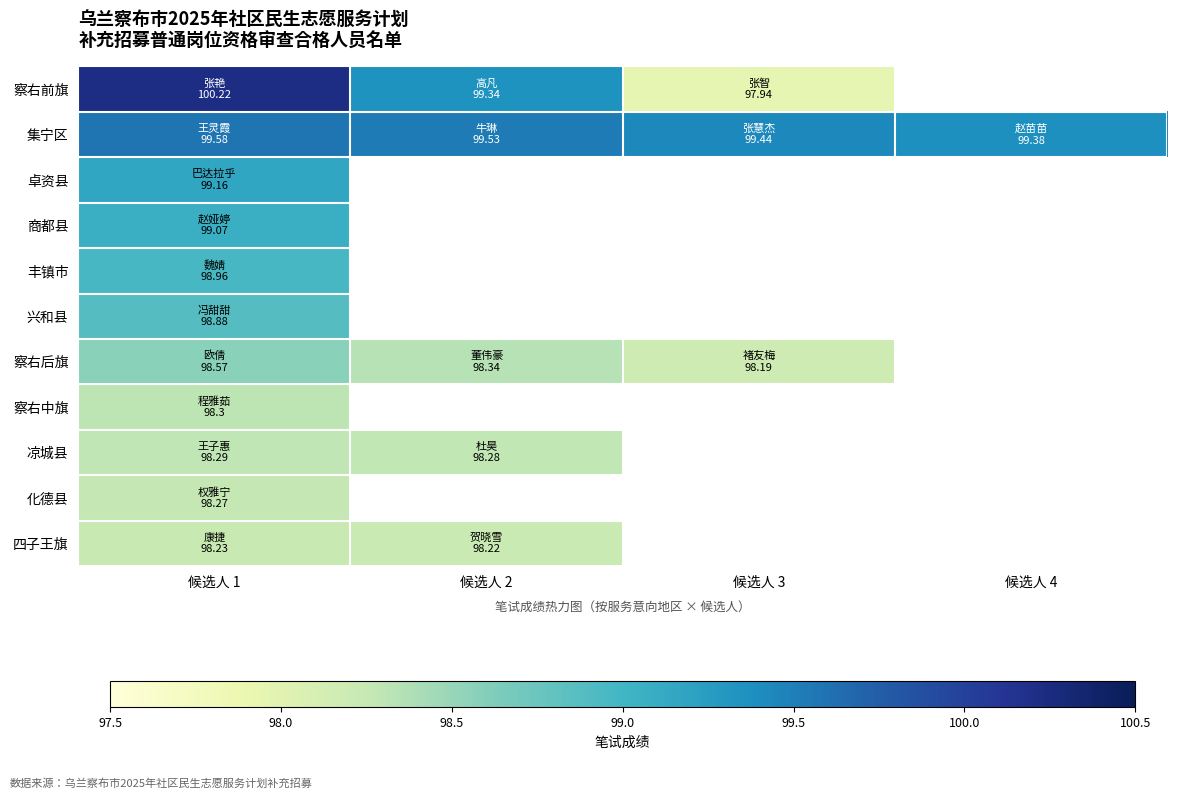

What is the spread (max minus min) of values at 候选人 3?

1.5